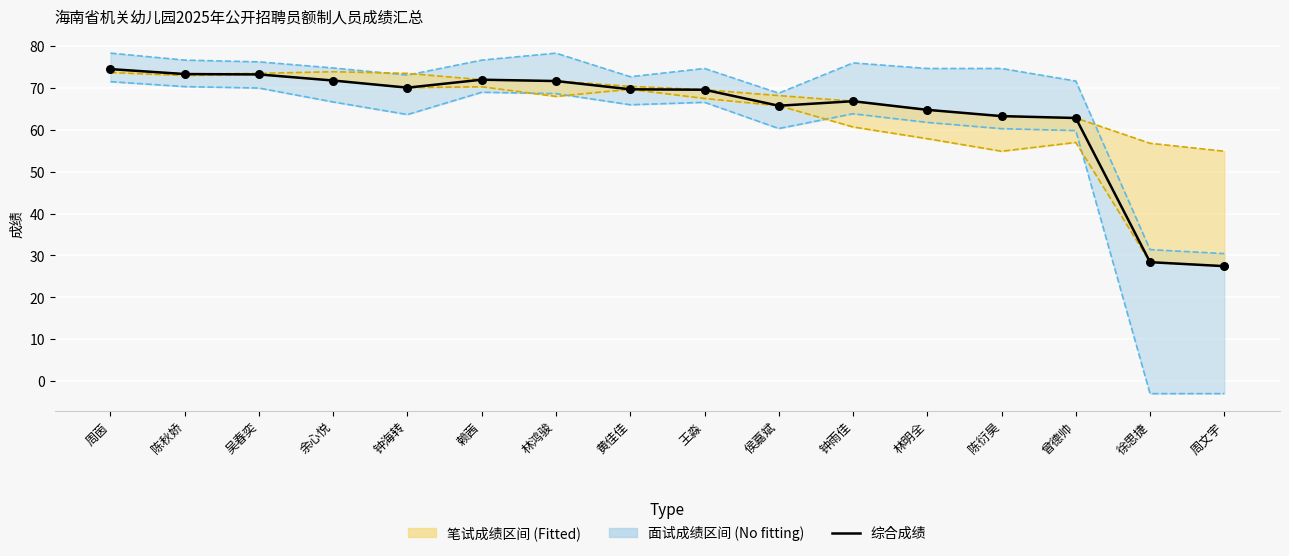

What is the change in value from 曾德帅 to 徐思捷?

-34.4